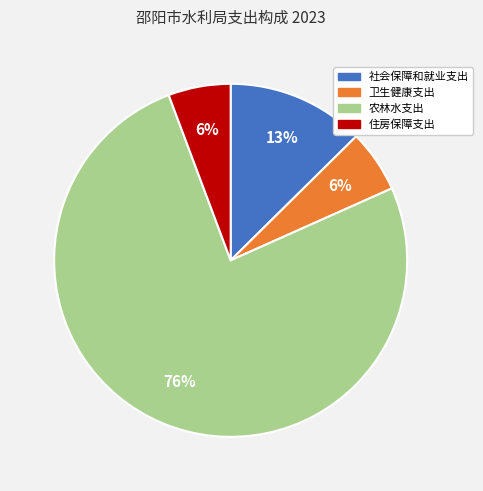

To the nearest percent, what is the difference between the 社会保障和就业支出 and 住房保障支出 slice percentages?

7%